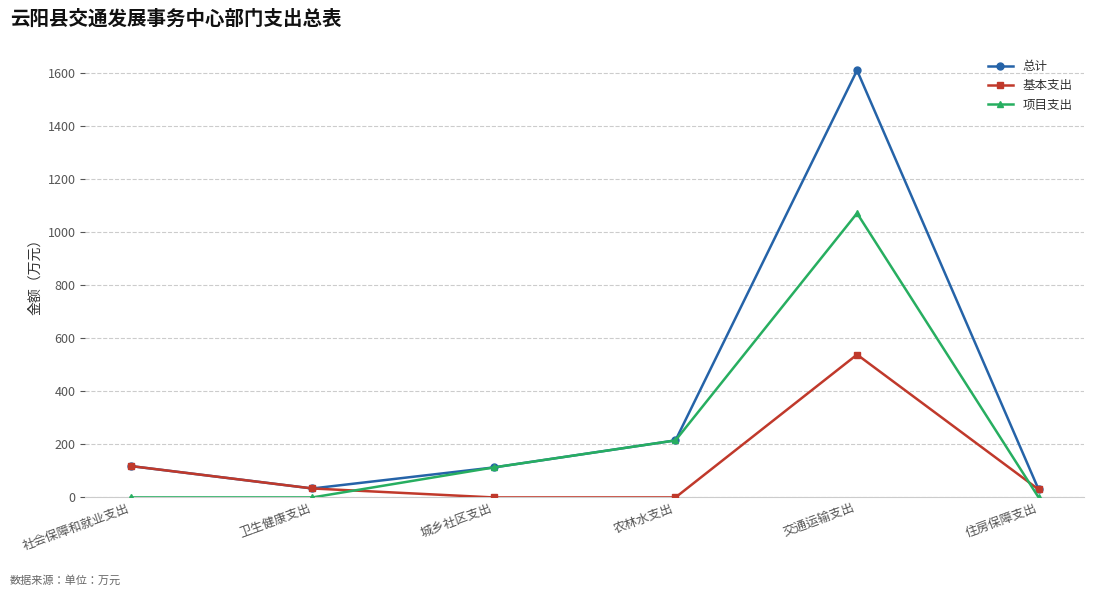

At which category is the sum across all series the highest?

交通运输支出